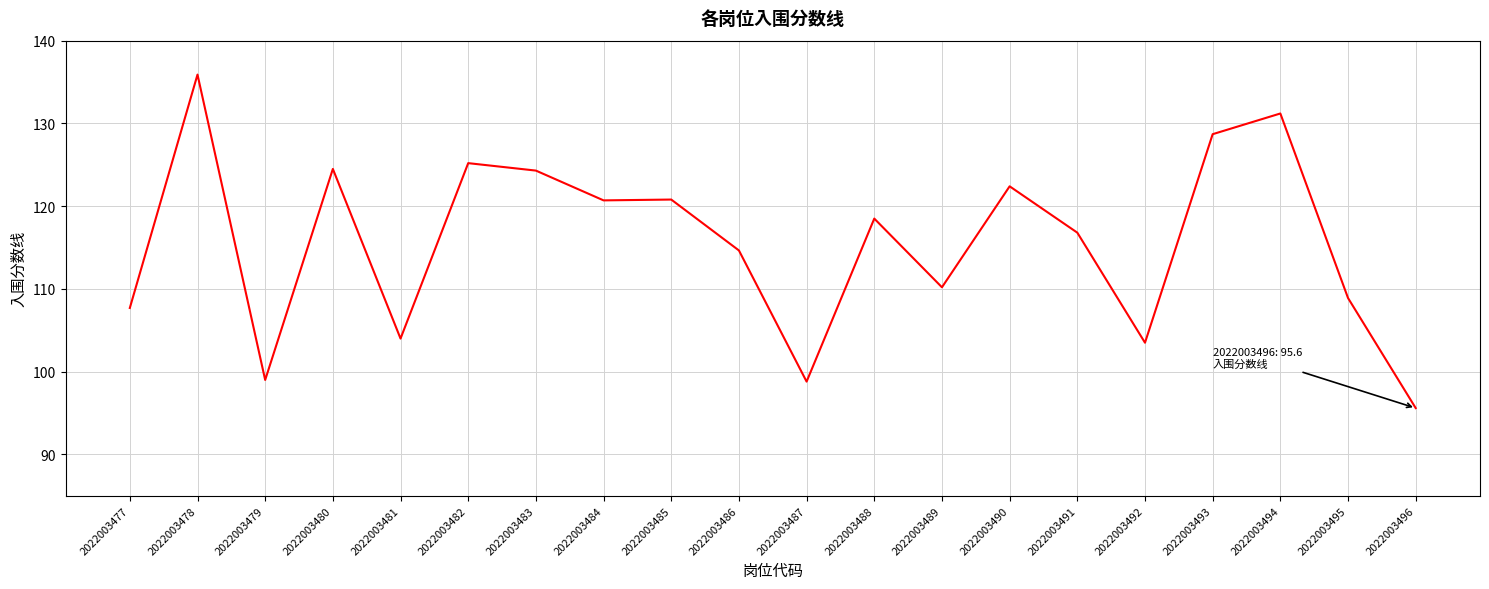

What is the difference between the maximum and second lowest values?

37.1